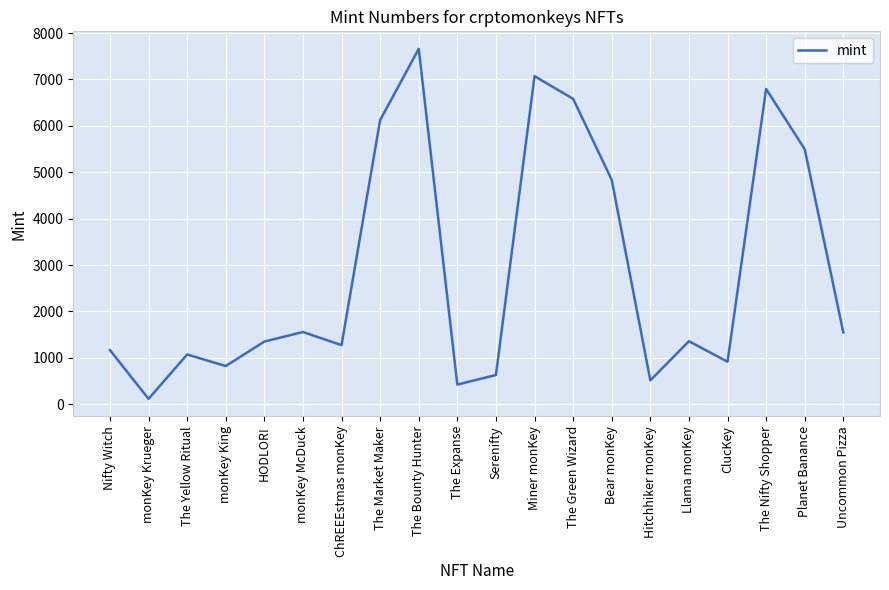

What is the sum of the values at The Bounty Hunter and Planet Banance?

13158